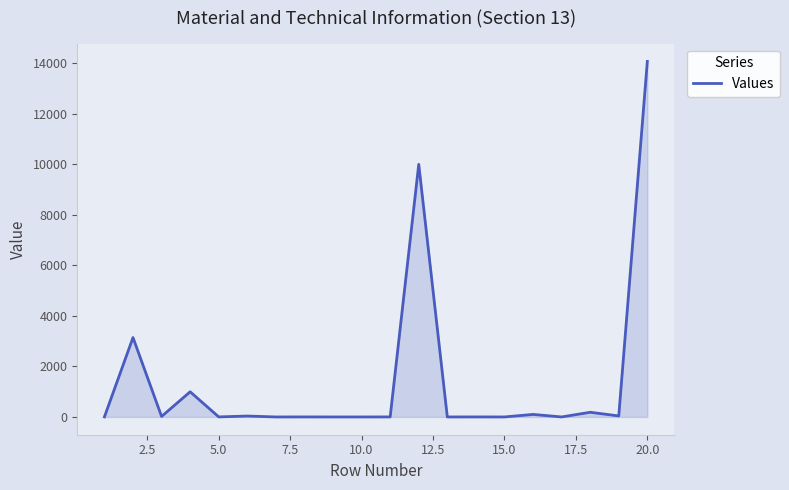

What is the difference between the maximum and minimum values?

14074